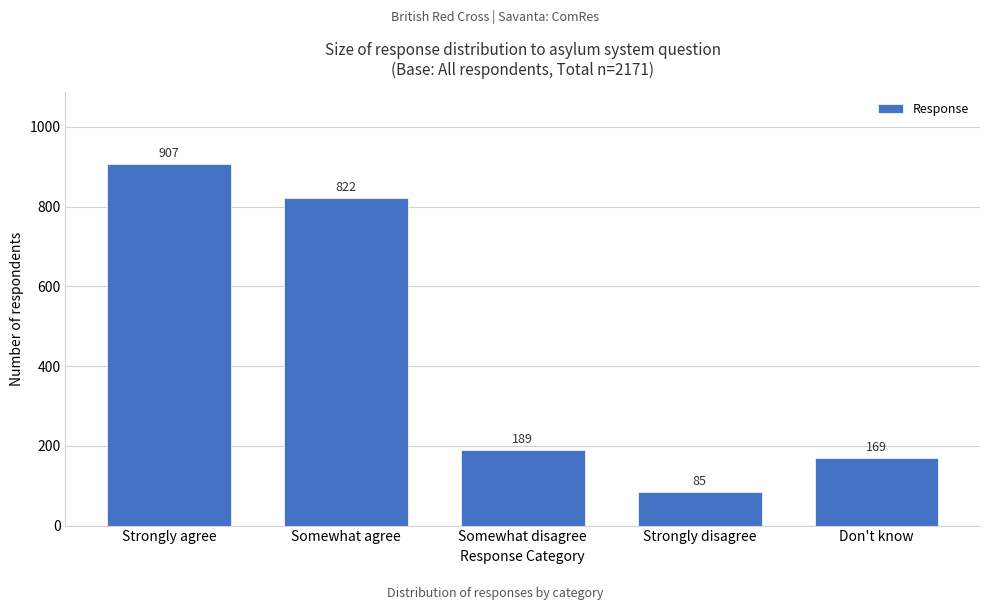

Reading left to right, list all the values displayed in this chart.

907	822	189	85	169